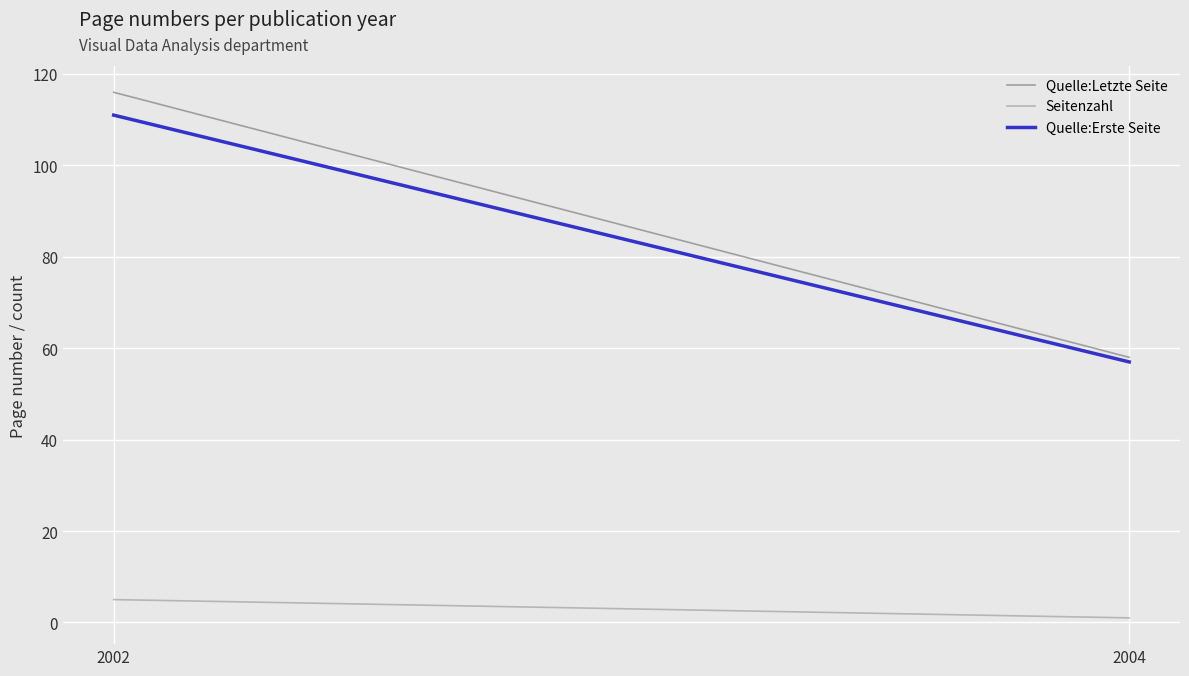

Rank the categories by Seitenzahl value from lowest to highest.

2004, 2002